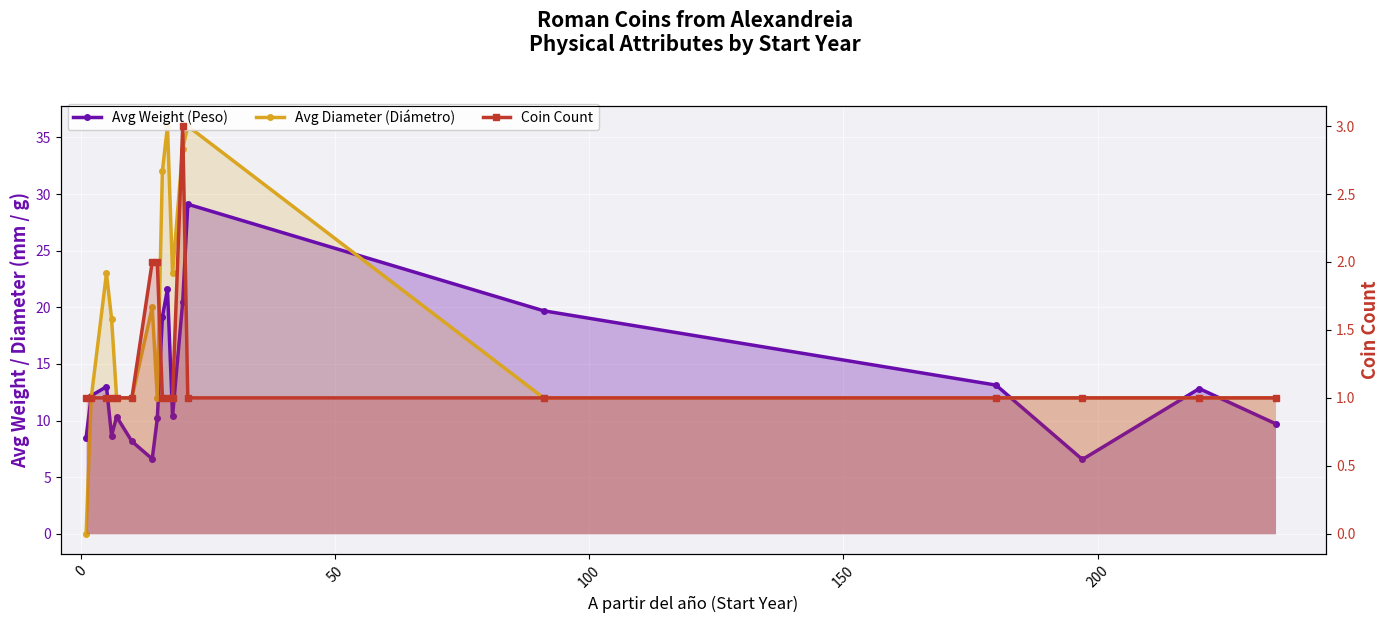

List the series in order of their overall mean, highest first.

Avg Diameter (Diámetro), Avg Weight (Peso), Coin Count